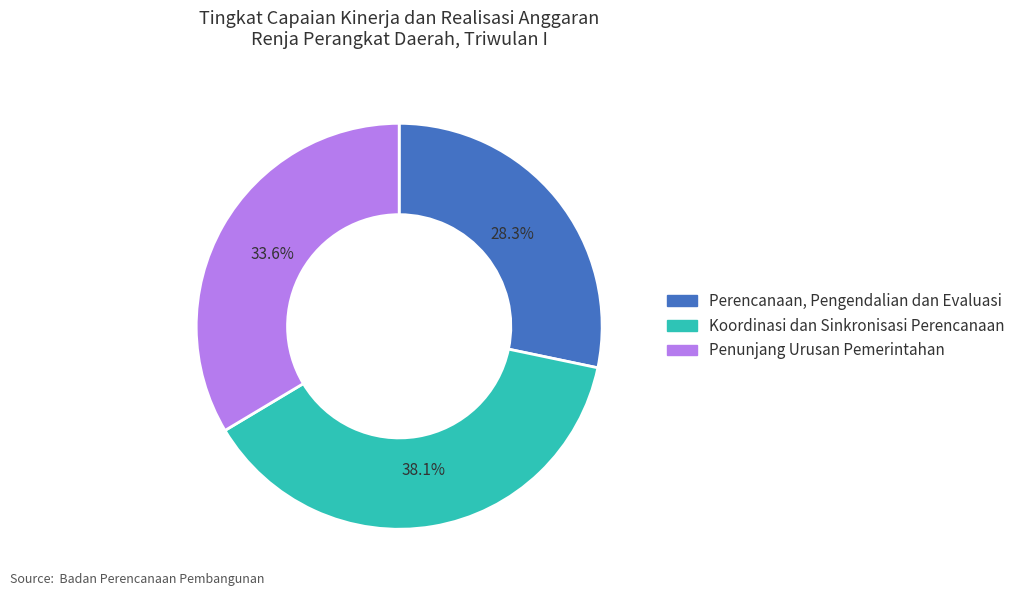

What percentage is the Perencanaan, Pengendalian dan Evaluasi slice, to the nearest percent?

28%